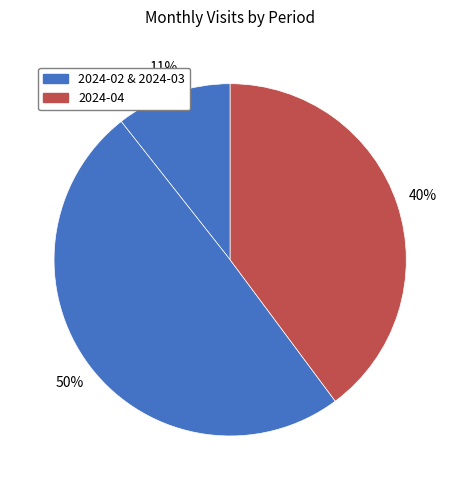

Count the number of slices in the pie.

3